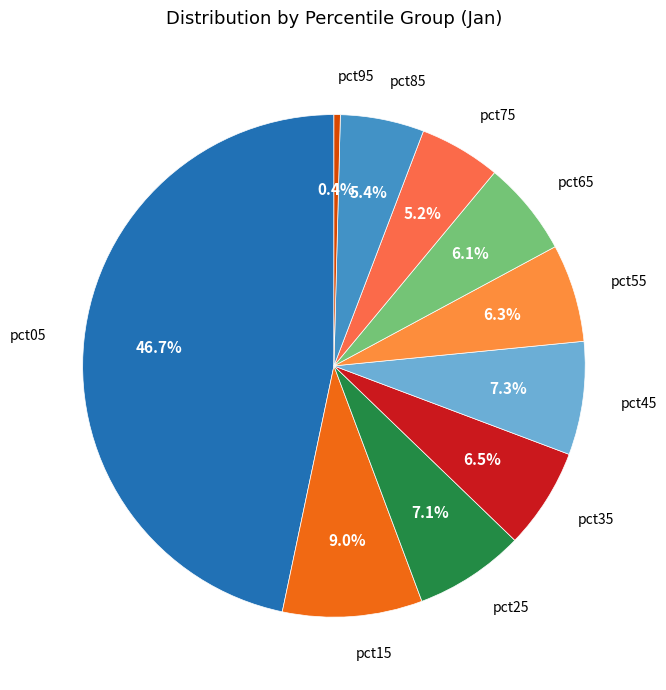

Rank the categories by value from highest to lowest.

pct05, pct15, pct45, pct25, pct35, pct55, pct65, pct85, pct75, pct95